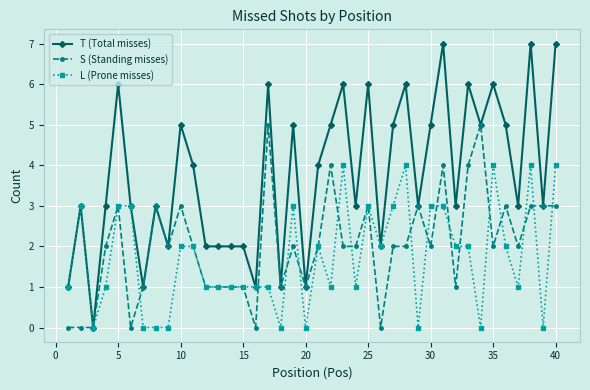

How many distinct data groups are displayed?

3